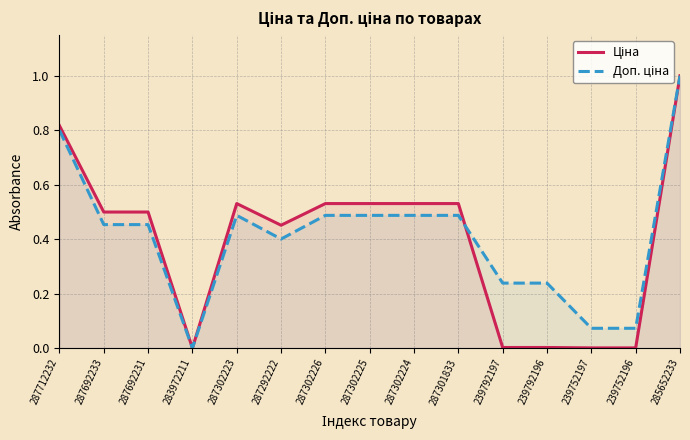

At which category is the sum across all series the highest?

285652233